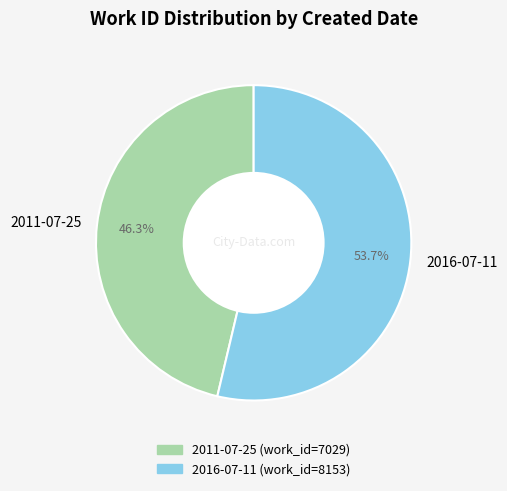

Approximately how many times larger is the value at 2016-07-11 compared to 2011-07-25?

1.2